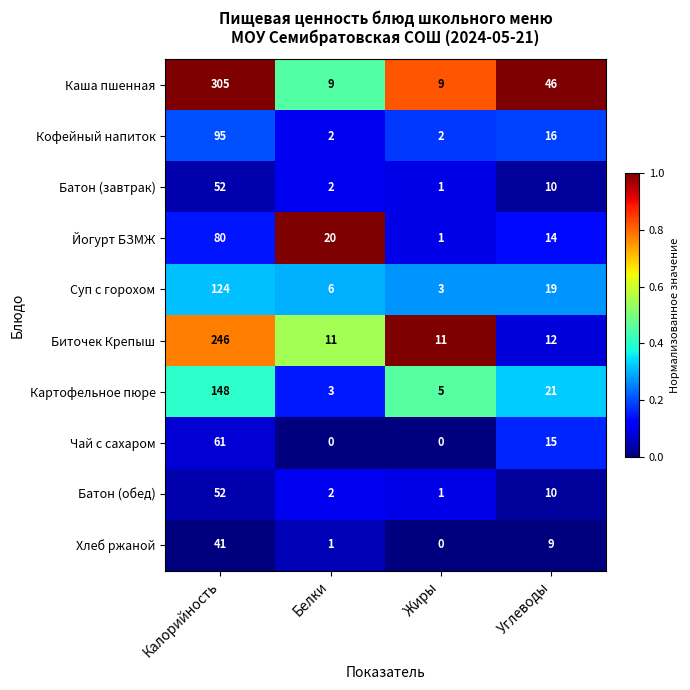

What is the average value of the Хлеб ржаной series?

13